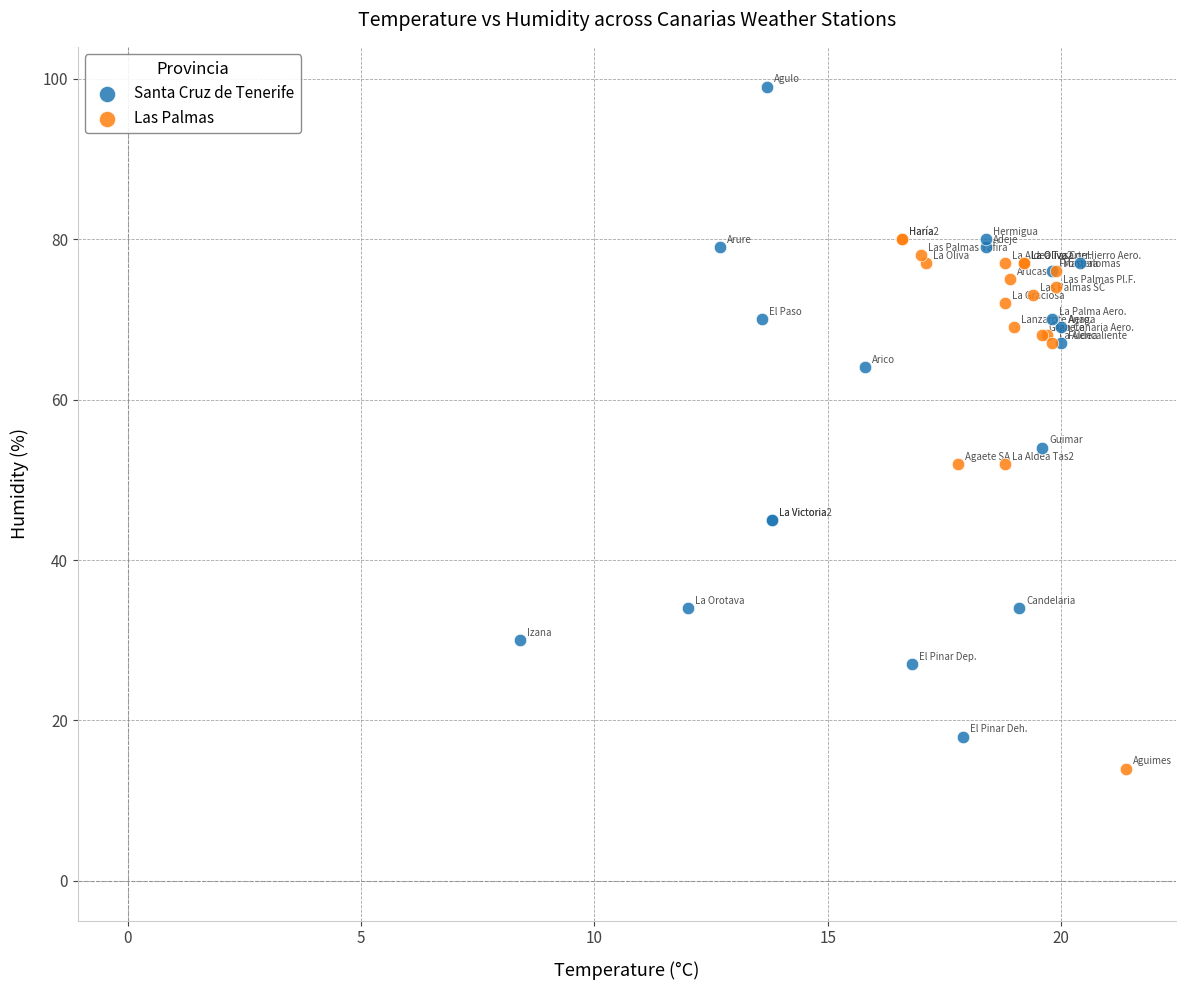

Which series contains the highest Y value?

Santa Cruz de Tenerife